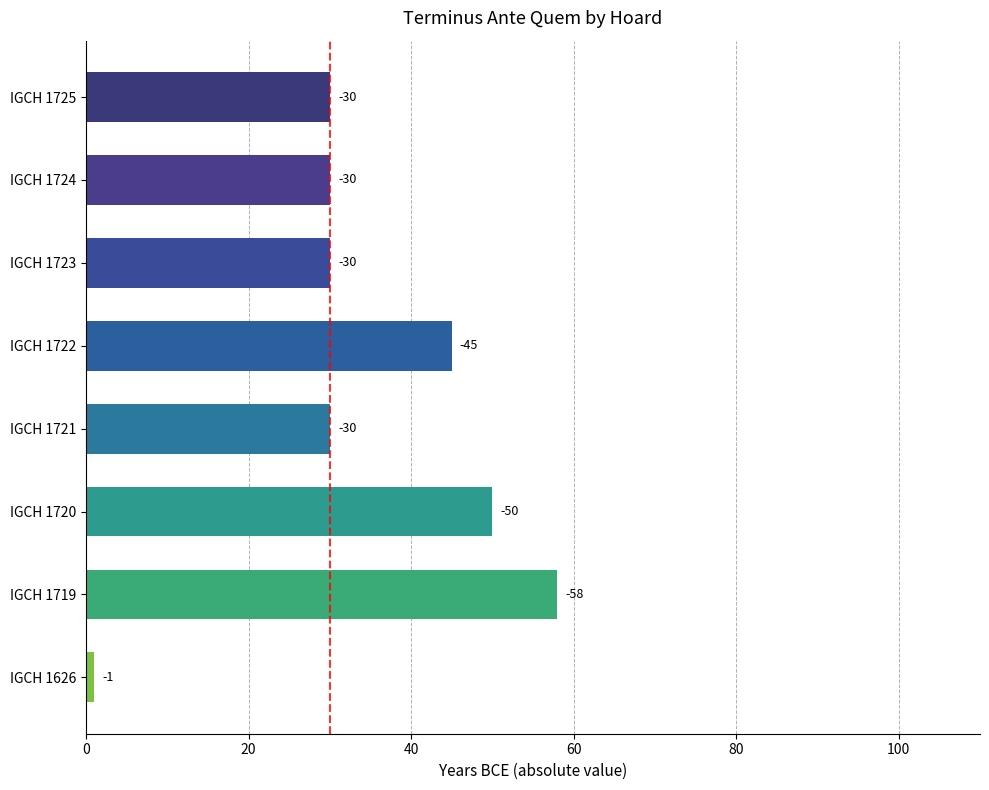

What is the sum of all values?

274